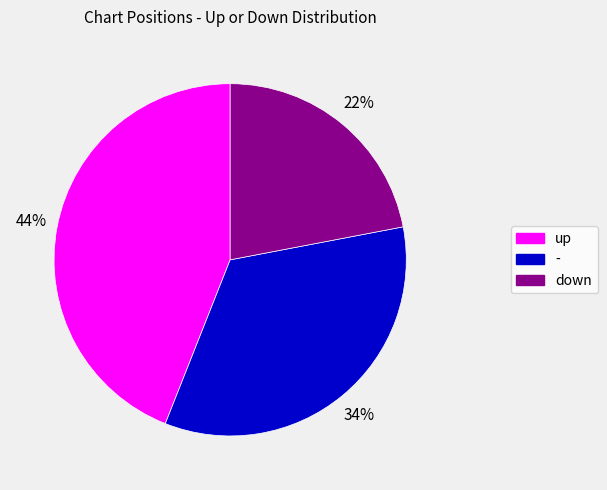

What percentage is the up slice, to the nearest percent?

44%